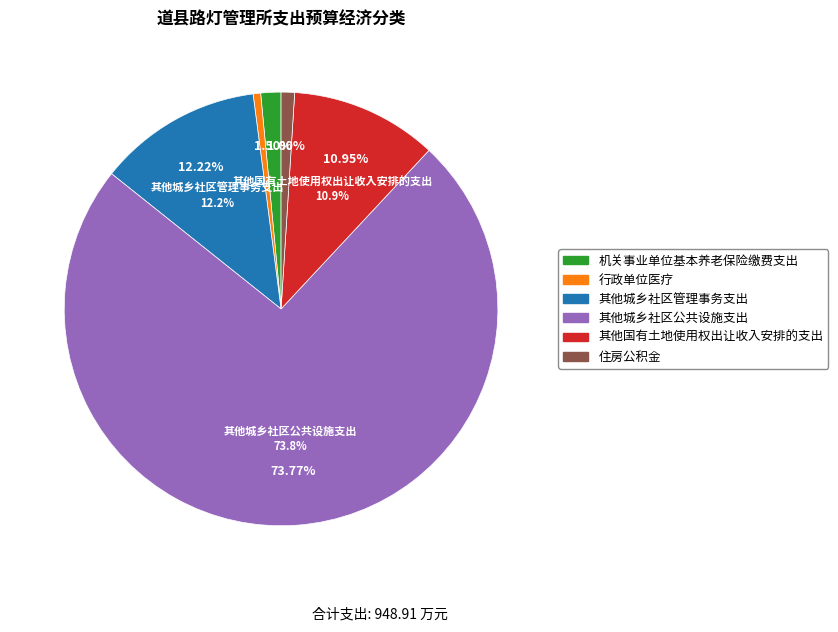

What is the ratio of the value at 其他城乡社区公共设施支出 to the value at 其他城乡社区管理事务支出?

6.0